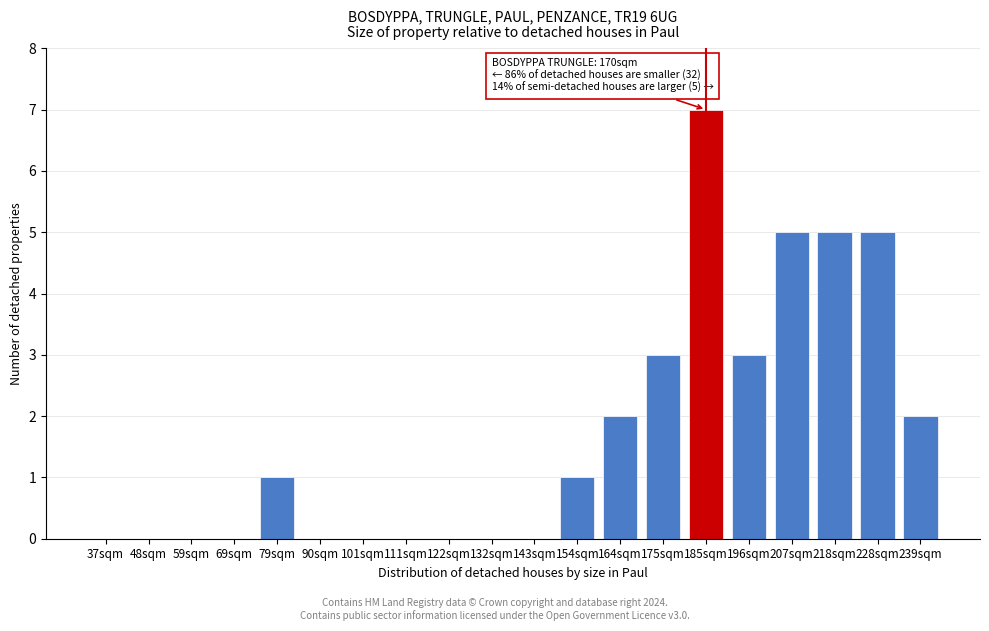

Reading right to left, list all the values displayed in this chart.

239sqm=2	228sqm=5	218sqm=5	207sqm=5	196sqm=3	185sqm=7	175sqm=3	164sqm=2	154sqm=1	143sqm=0	132sqm=0	122sqm=0	111sqm=0	101sqm=0	90sqm=0	79sqm=1	69sqm=0	59sqm=0	48sqm=0	37sqm=0